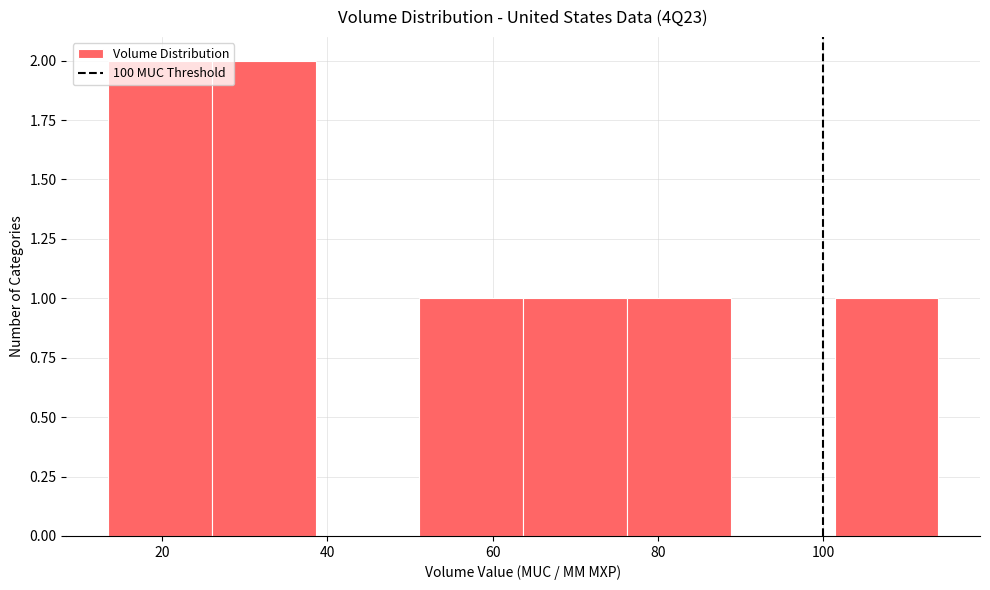

What is the height of the bar covering 52 to 64 on the x-axis? Neither the bar edges nor the heights are printed on the chart, so give them approximately, as read against the axes.

1